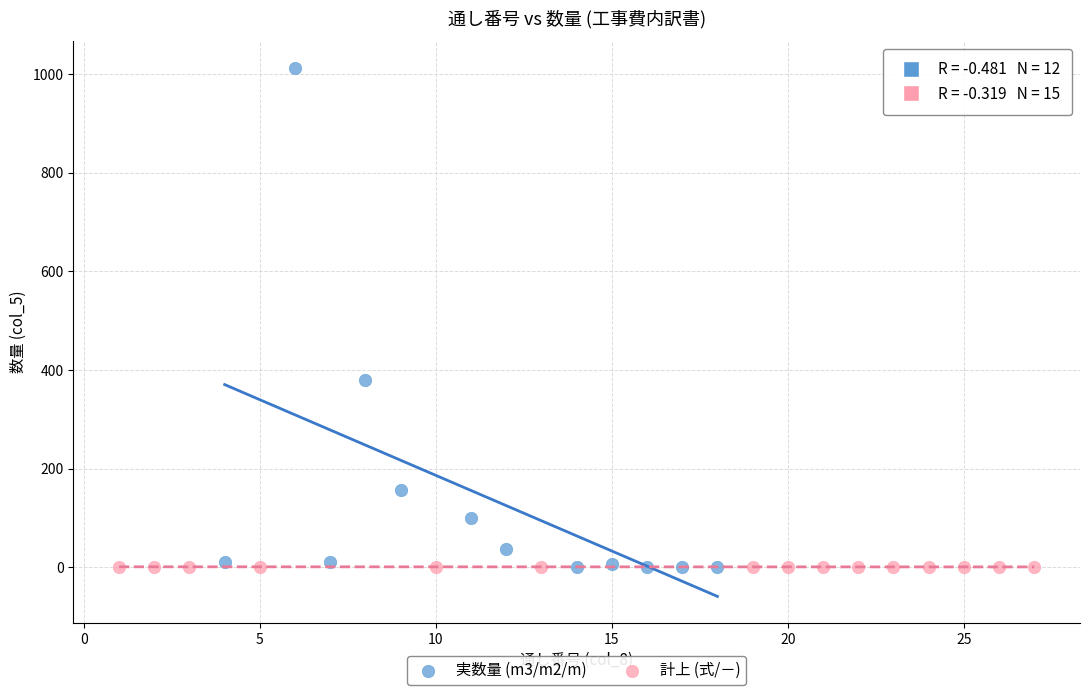

Which series contains the highest Y value?

実数量 (m3/m2/m)